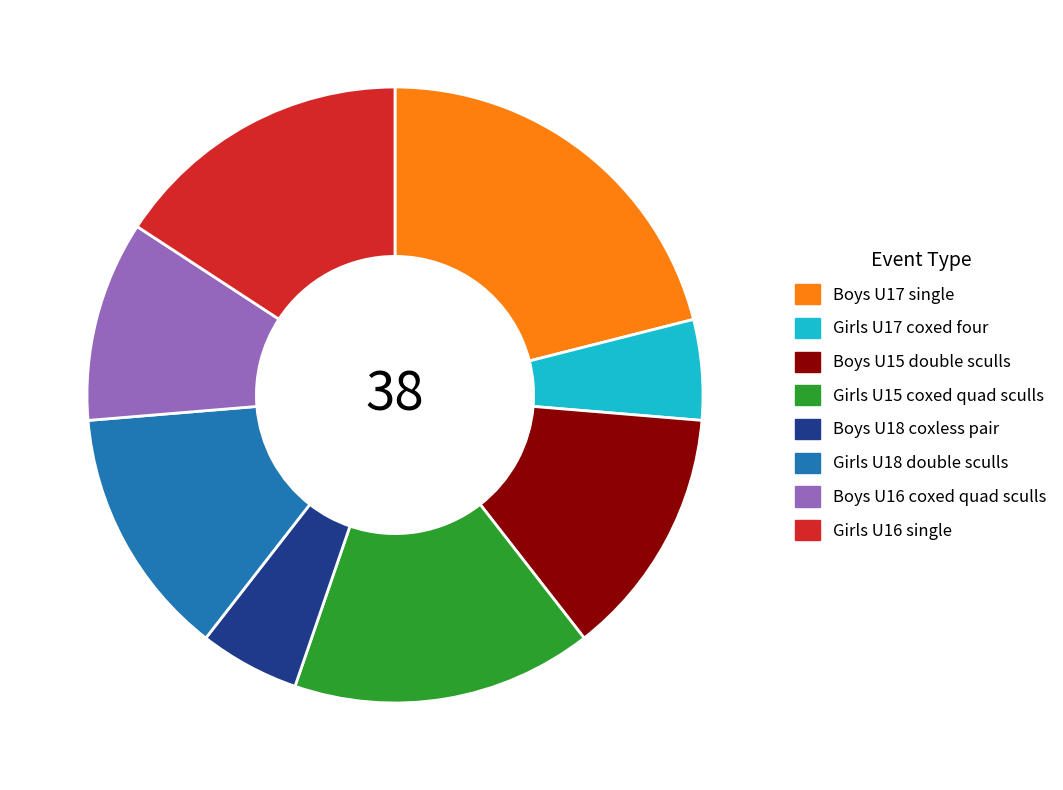

Is there a majority slice in this chart?

No